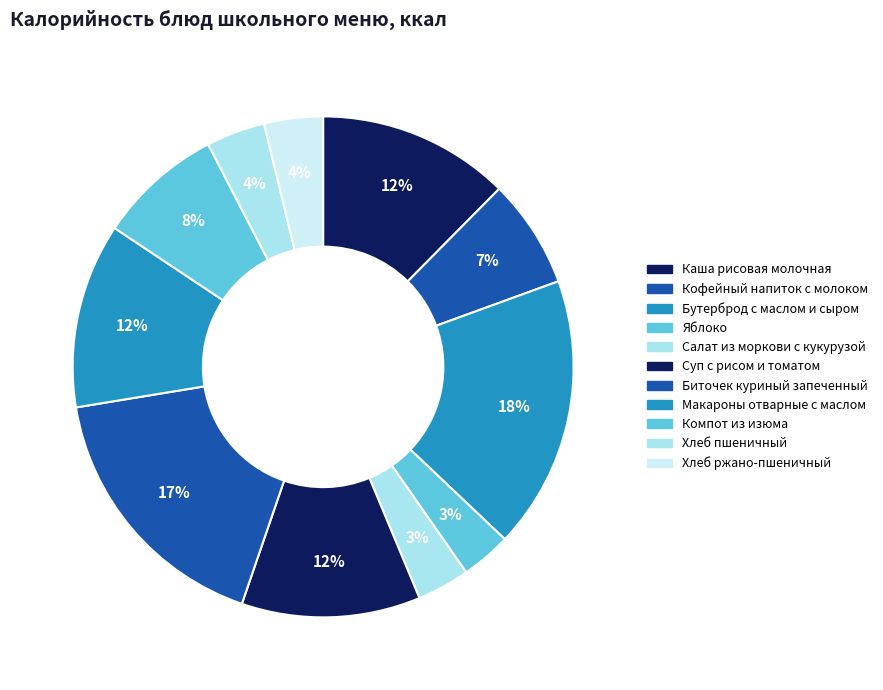

Is Биточек куриный запеченный the majority of the pie?

No